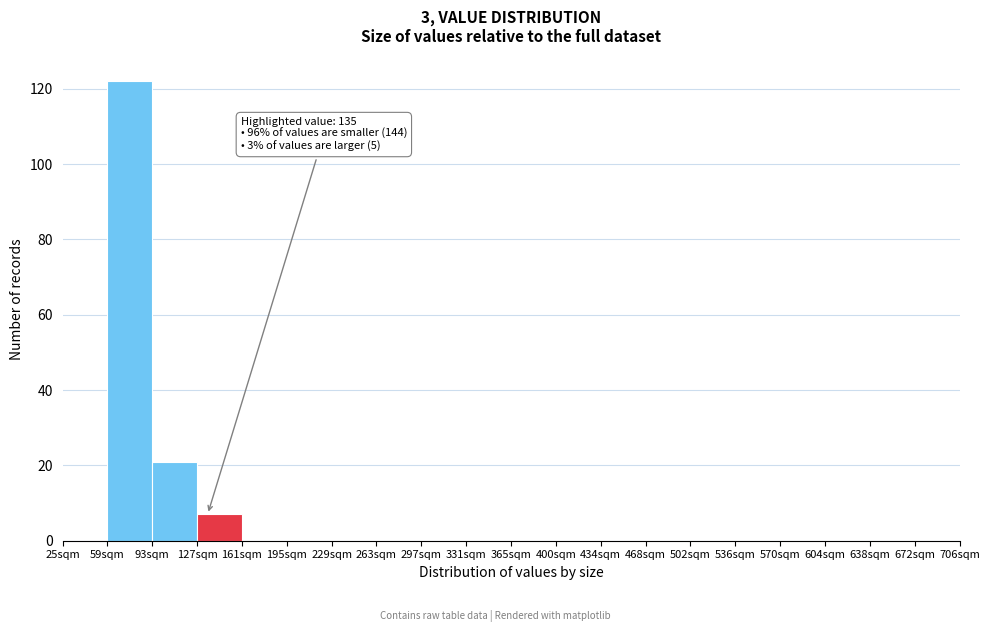

Over which range of the x-axis is the bar tallest?

59 to 93